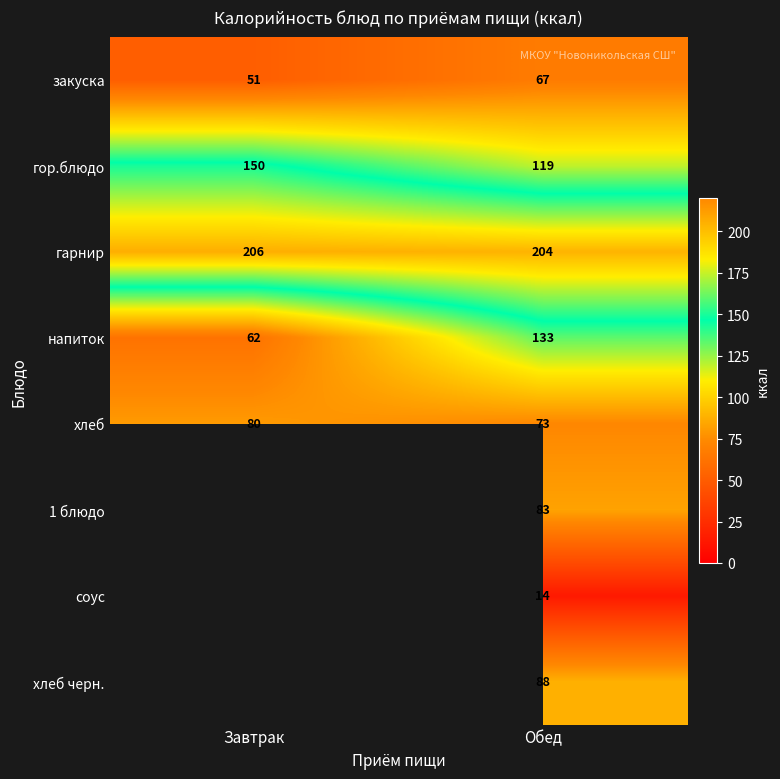

Which category has the highest value in the гор.блюдо series?

Завтрак